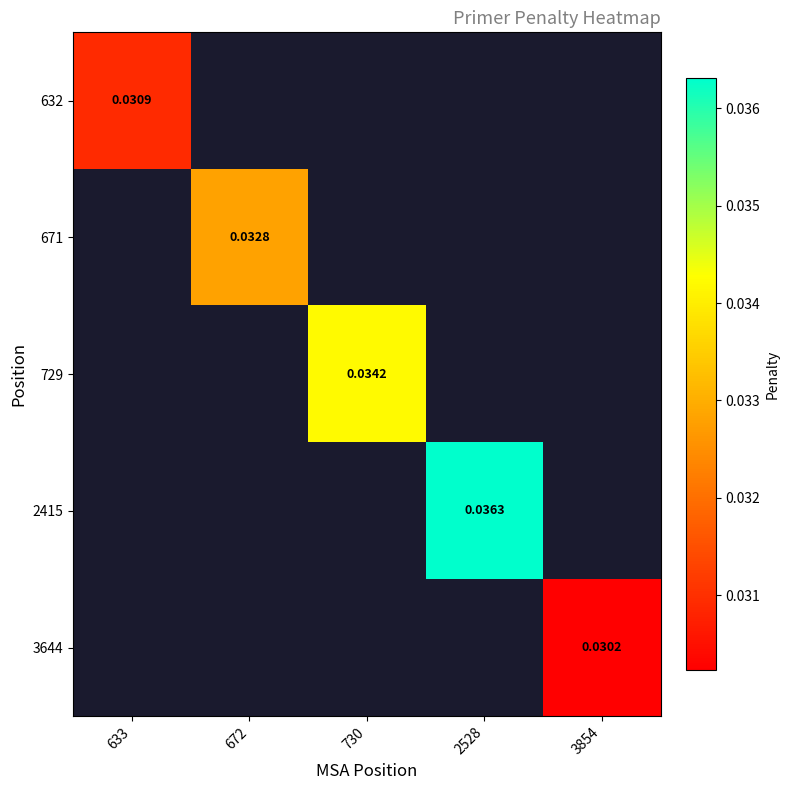

Is the value of 632 at 633 greater than the value of 671 at 672?

No